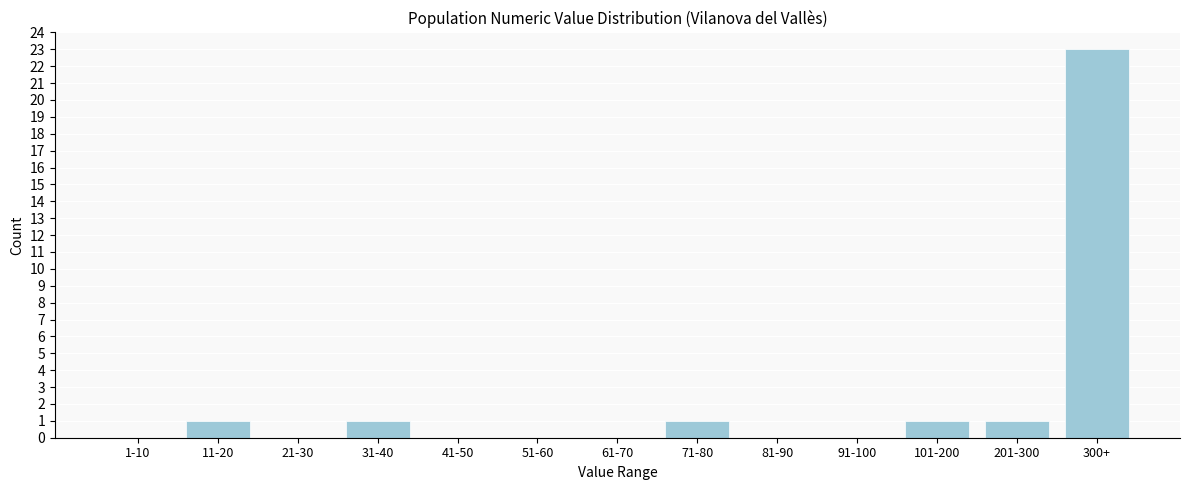

Reading left to right, what are all the values shown in this chart?

1-10=0	11-20=1	21-30=0	31-40=1	41-50=0	51-60=0	61-70=0	71-80=1	81-90=0	91-100=0	101-200=1	201-300=1	300+=23